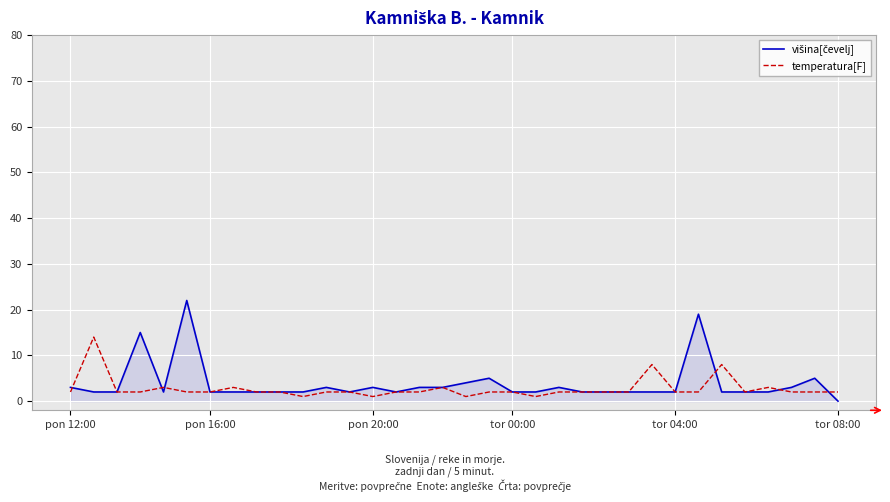

What is the maximum value for temperatura[F]?

14